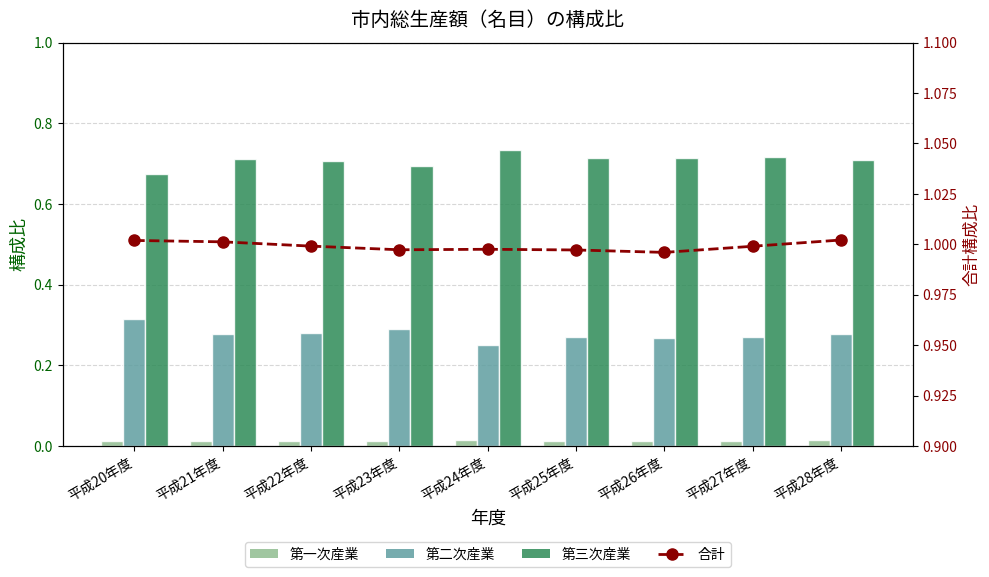

Which series has the largest total across all categories?

合計